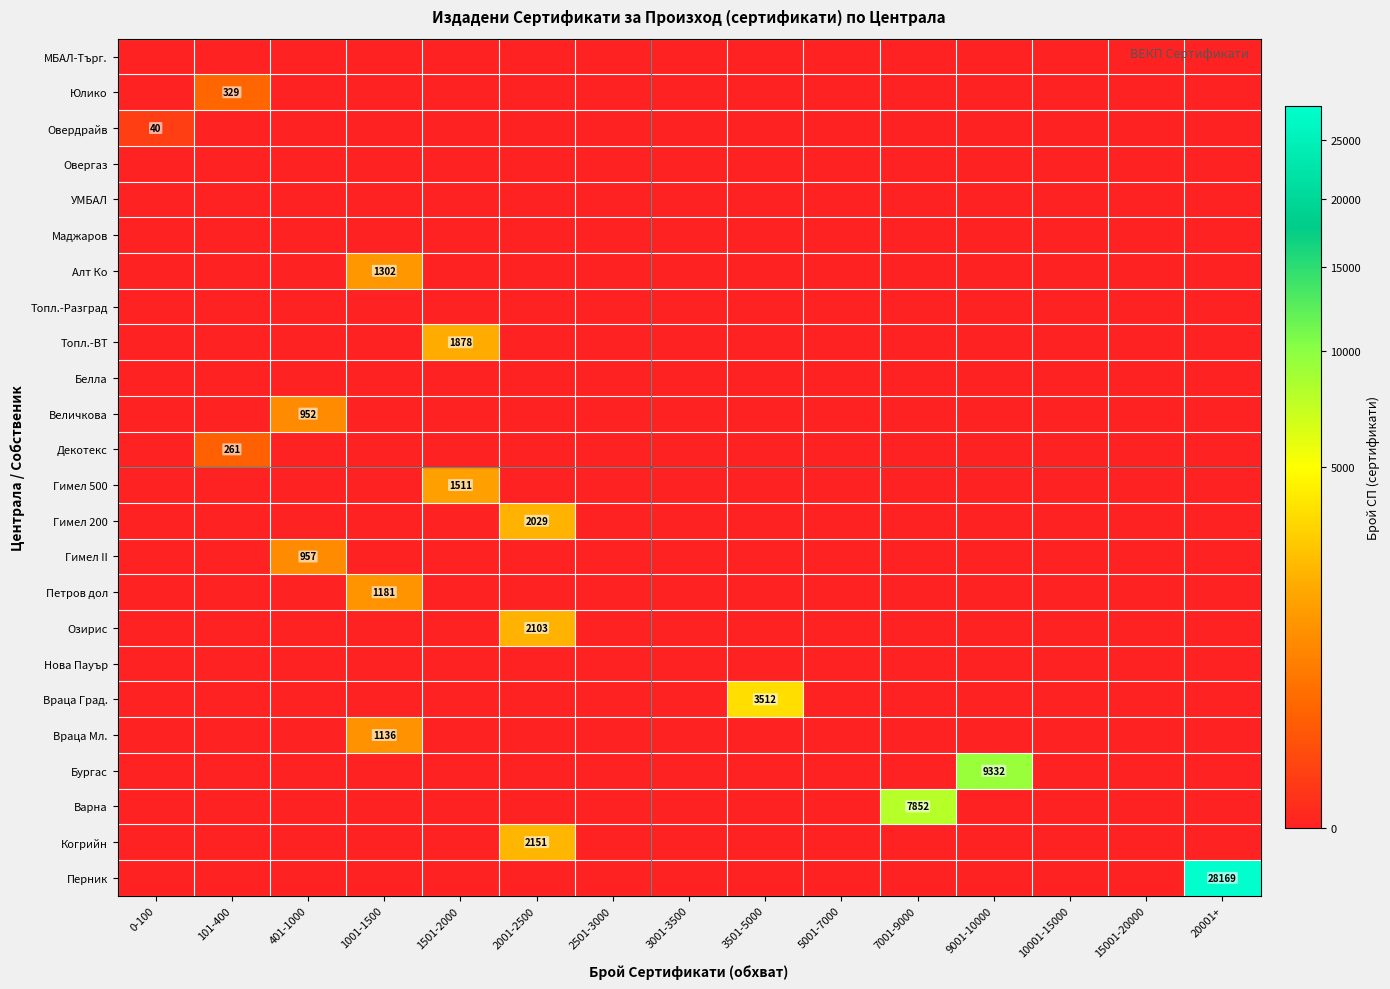

Which series has the largest total across all categories?

Перник